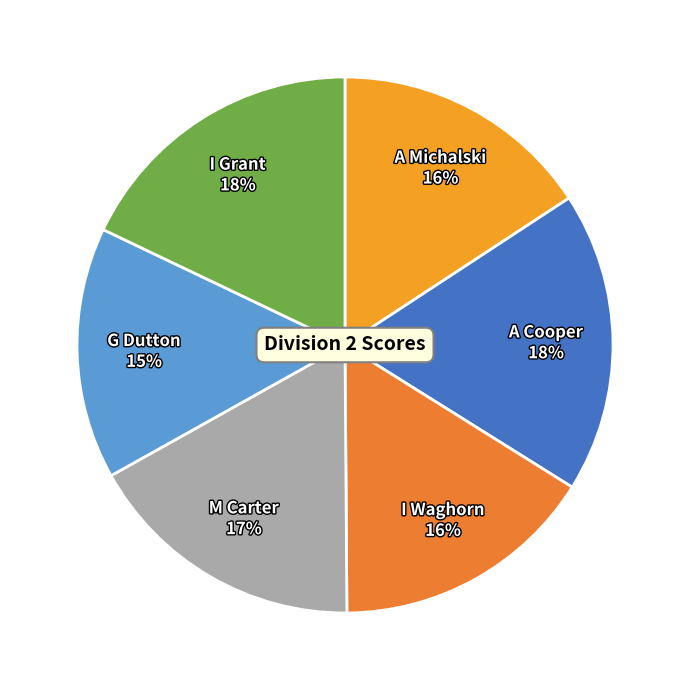

Which category has the smallest portion of the pie?

G Dutton